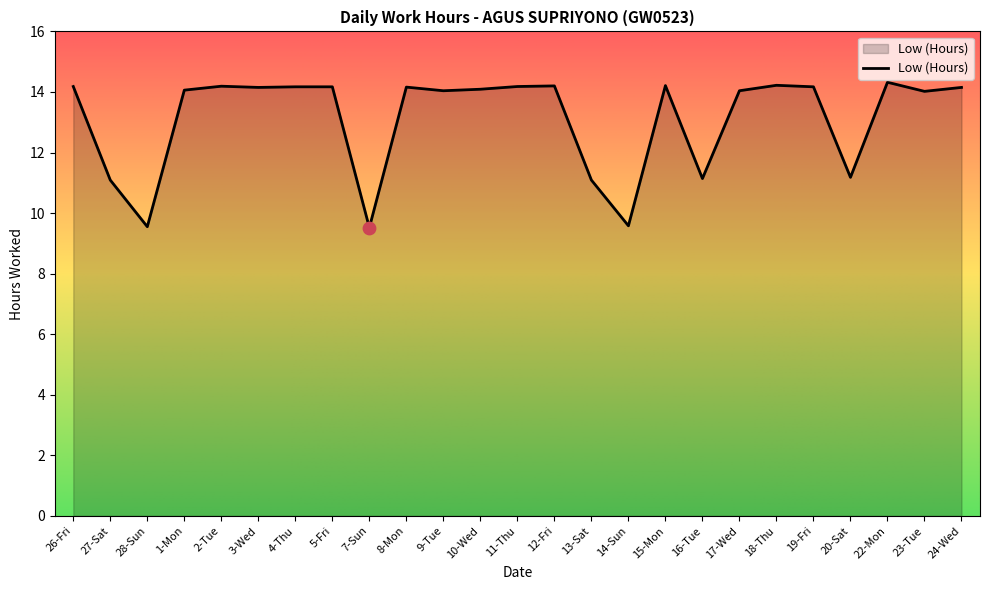

What is the change in value from 11-Thu to 22-Mon?

+0.1